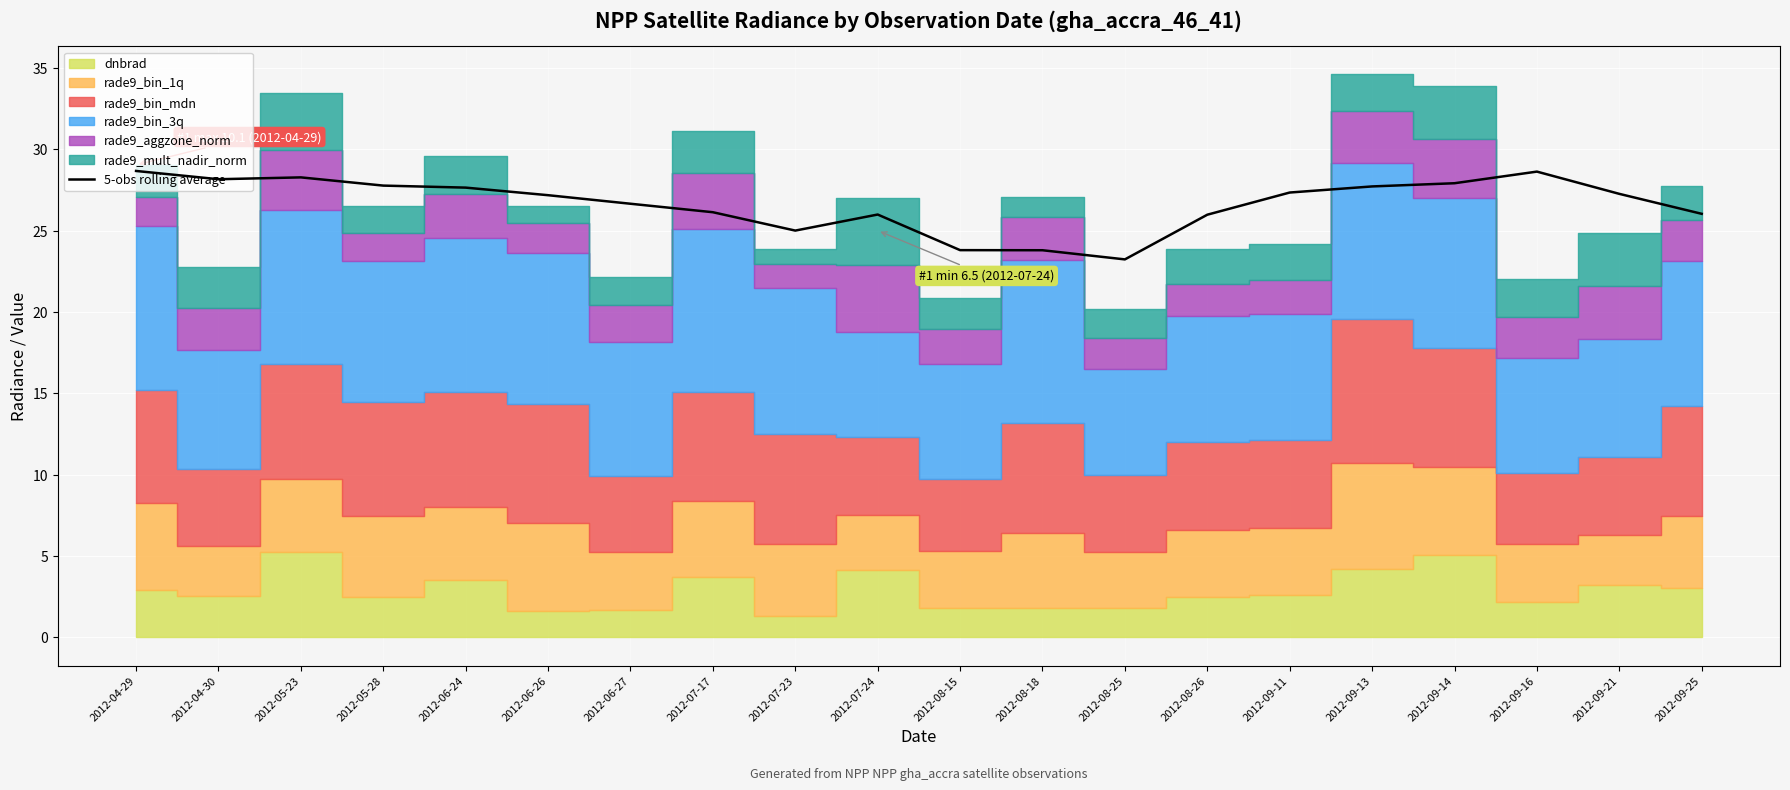

At which category does the chart reach its peak across all series?

2012-04-29